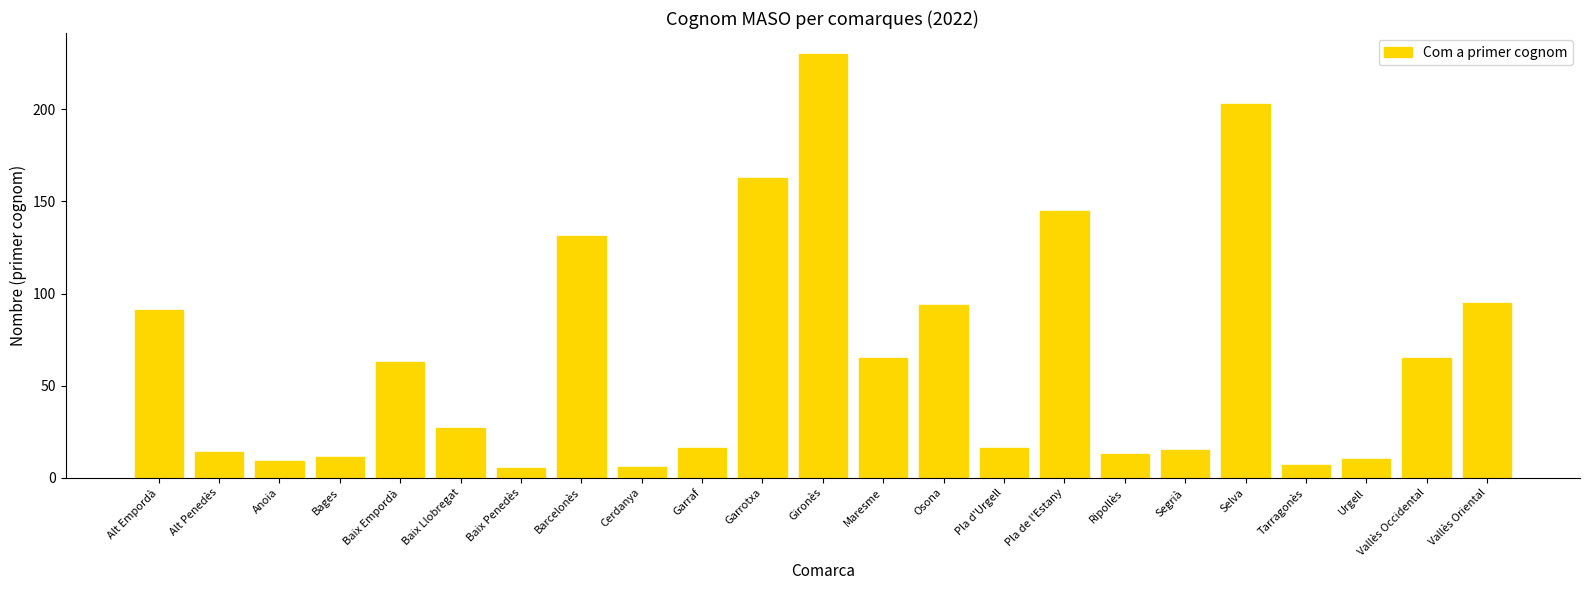

Count the number of categories in the chart.

23